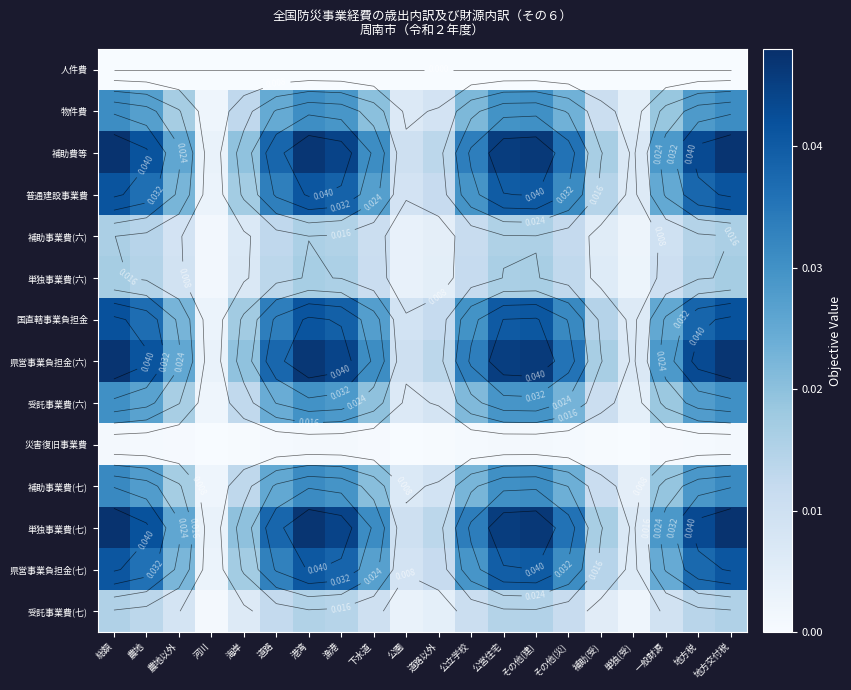

Which series has the largest total across all categories?

単独事業費(七)